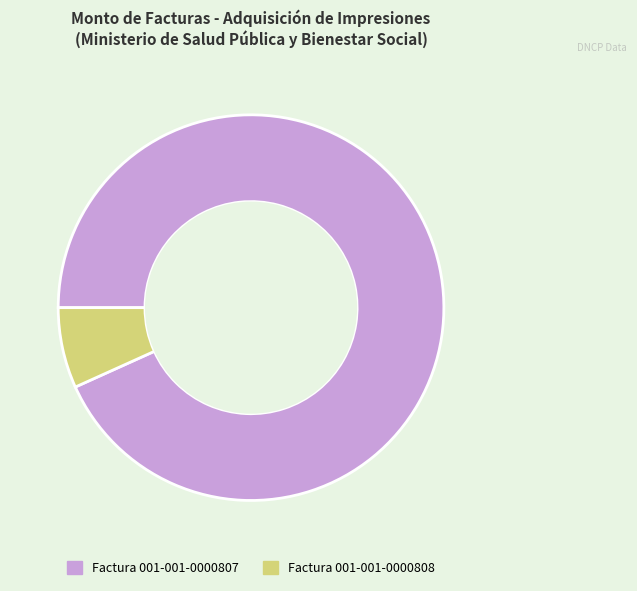

Rank the categories by value from highest to lowest.

Factura 001-001-0000807, Factura 001-001-0000808